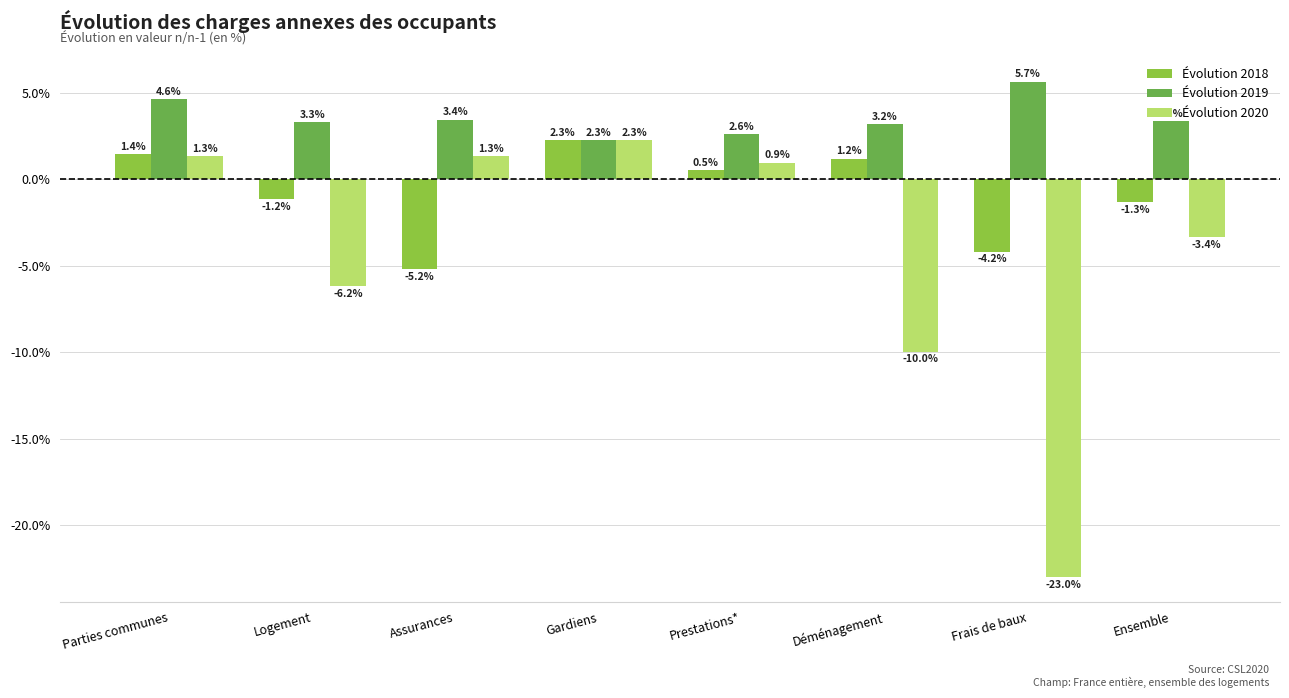

Rank the series at Parties communes from lowest to highest value.

Évolution 2020, Évolution 2018, Évolution 2019